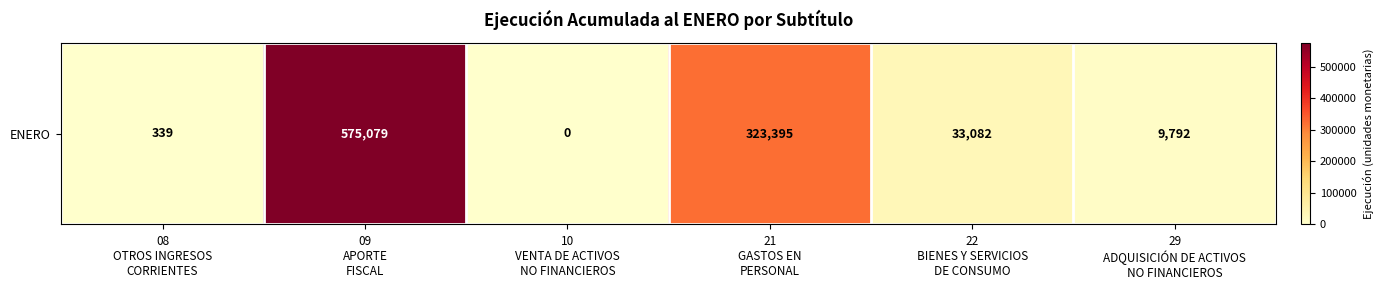

What is the maximum value shown in the chart?

575079